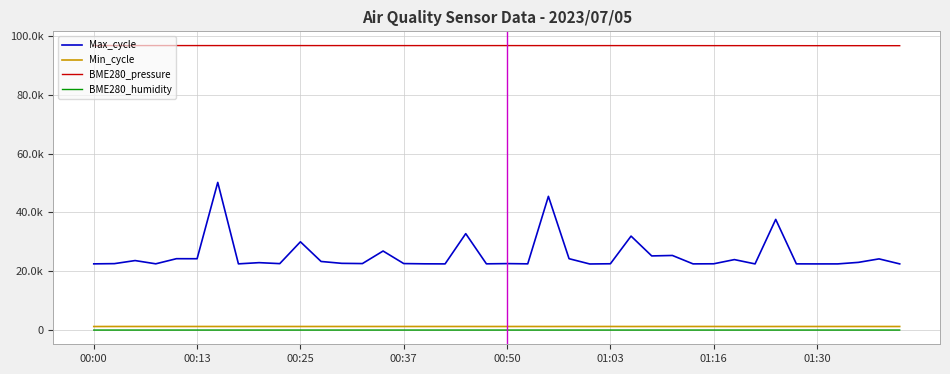

What are all the series names shown in the legend?

Max_cycle, Min_cycle, BME280_pressure, BME280_humidity